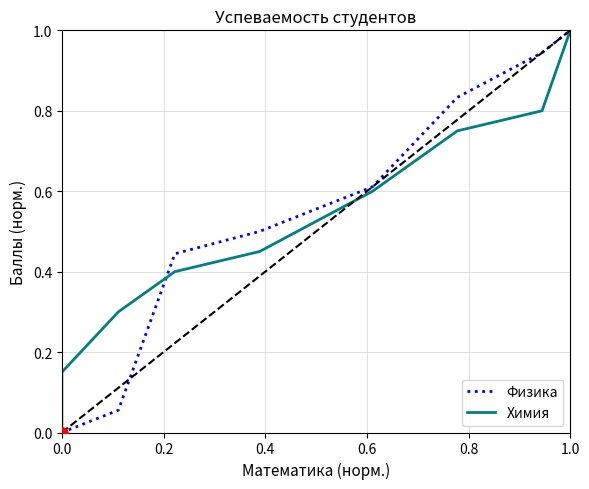

At which category is the sum across all series the highest?

1.0